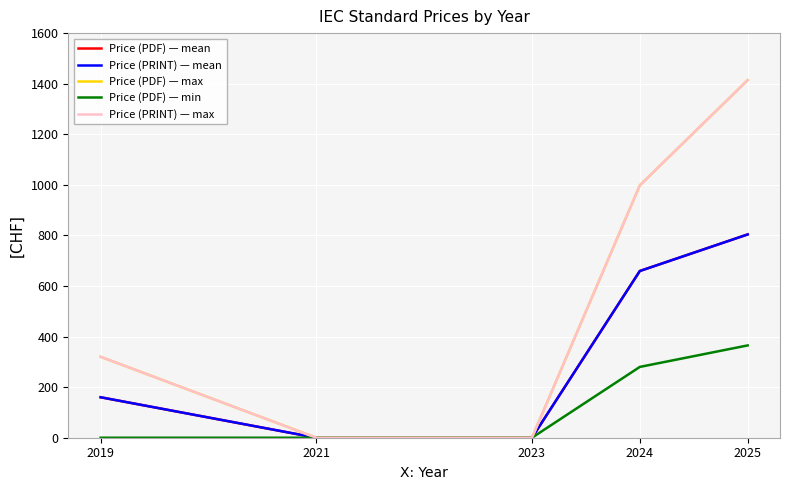

Does the chart display data point markers on the line(s)?

No